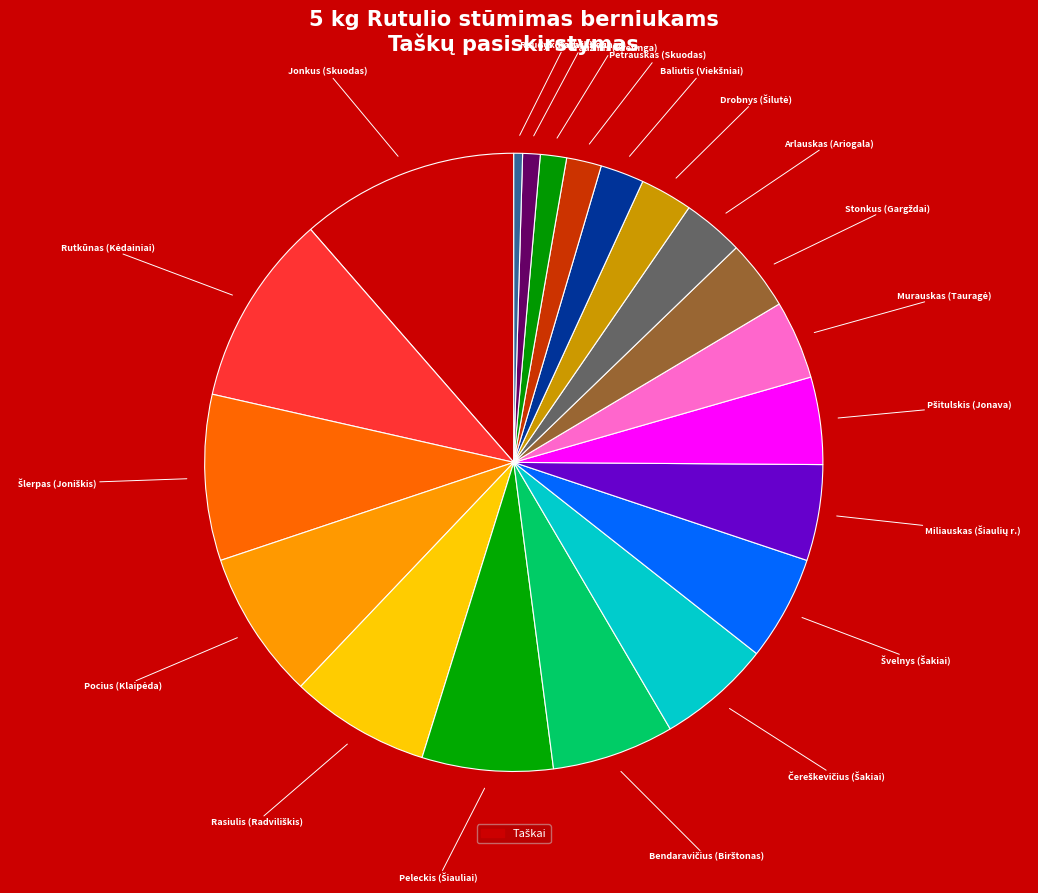

How many slices are in this pie chart?

20